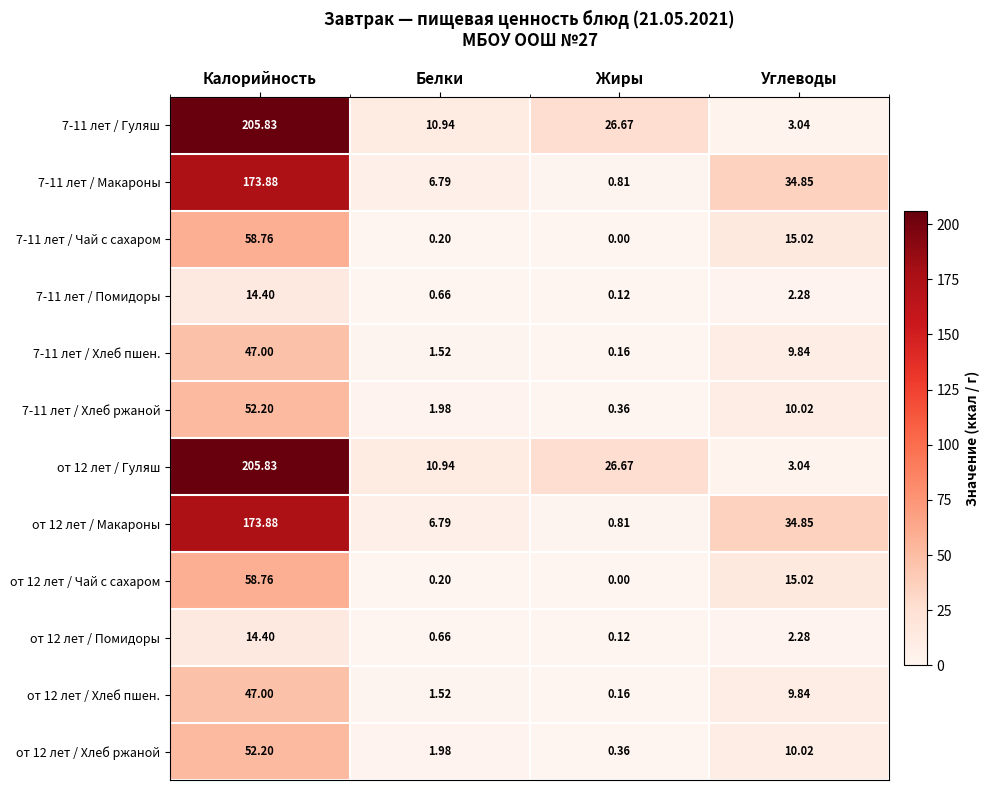

Rank the categories by от 12 лет / Хлеб пшен. value from highest to lowest.

Калорийность, Углеводы, Белки, Жиры